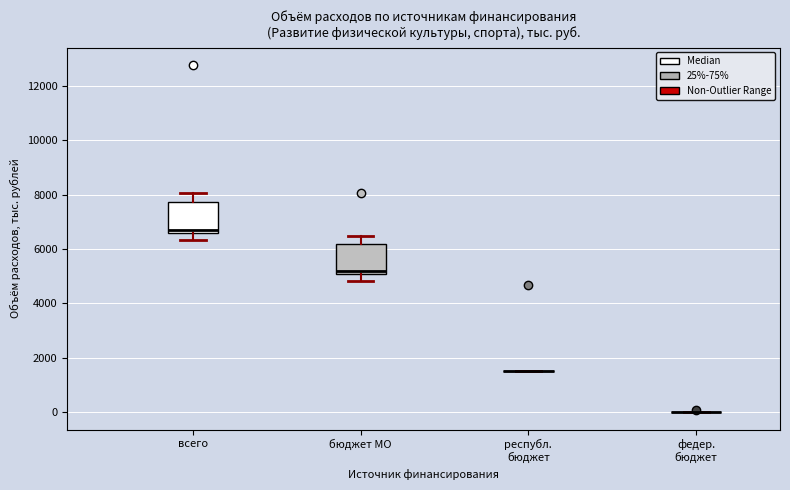

Reading left to right, read every box against the y-axis: the position of its median line, the range the box covers, and the ends of its whiskers. The values are not printed on the chart, so give them approximately, as read against the axis.

всего: median 6600 (just above the box's lower edge), box 6600 to 7800, whiskers 6400 to 8000
бюджет МО: median 5200, box 5000 to 6200, whiskers 4800 to 6400
республ. бюджет: box collapsed to a line at 1600, whiskers 1600 to 1600
федер. бюджет: box collapsed to a line at 0, whiskers 0 to 0